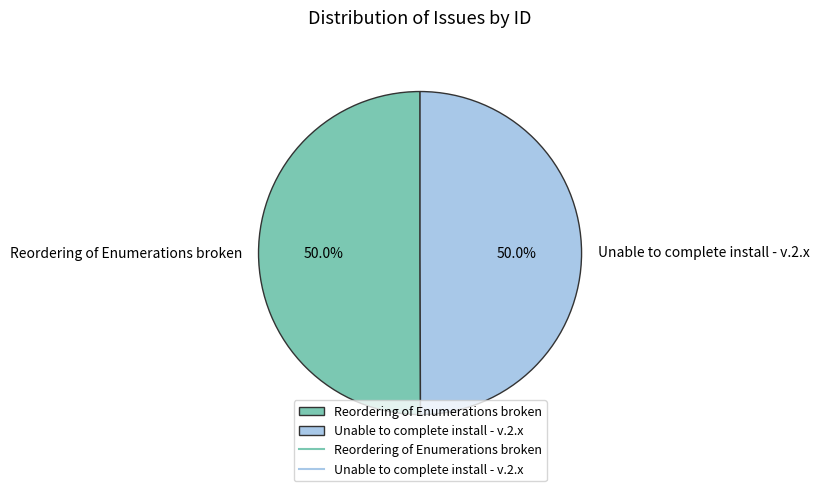

Is the sum of Reordering of Enumerations broken and Unable to complete install - v.2.x greater than half?

Yes